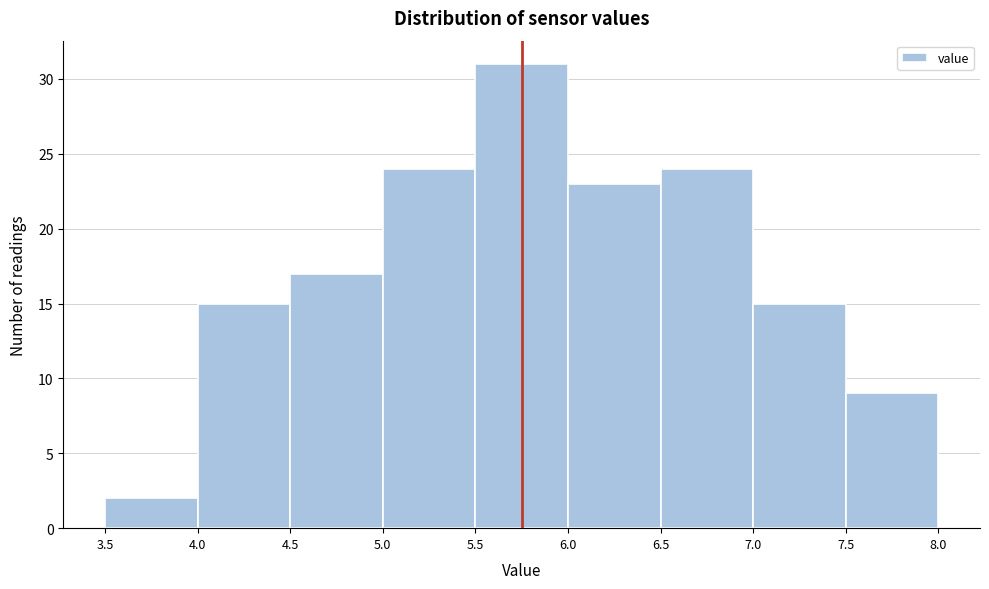

Reading left to right, list every bar in this chart as the range it spans on the x-axis followed by its height. The values are not printed on the chart, so give them approximately, as read against the axis.

3.5 to 4.0: 2
4.0 to 4.5: 15
4.5 to 5.0: 17
5.0 to 5.5: 24
5.5 to 6.0: 31
6.0 to 6.5: 23
6.5 to 7.0: 24
7.0 to 7.5: 15
7.5 to 8.0: 9